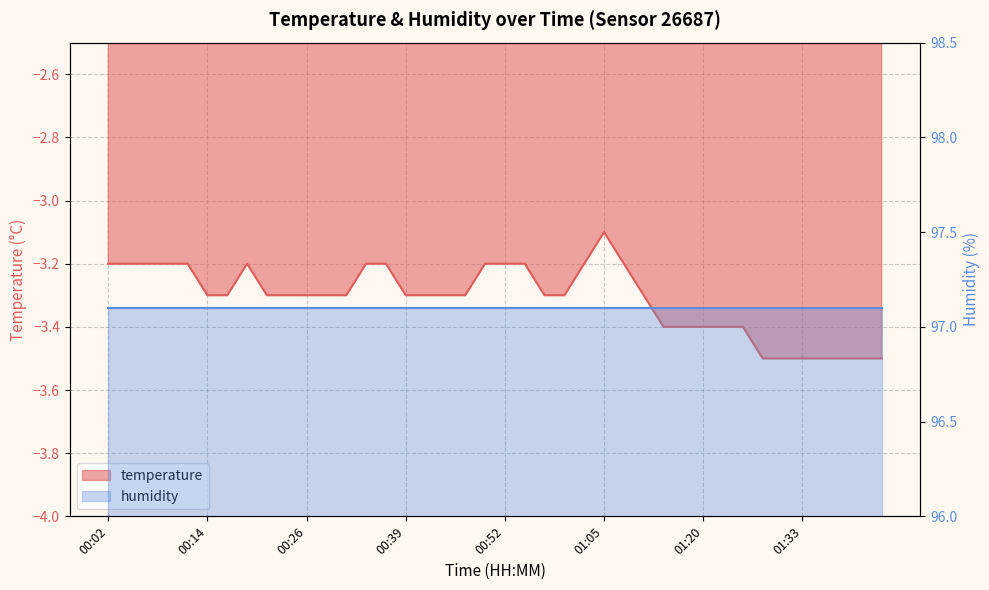

Reading left to right, what are all the values shown in this chart?

-3.2	-3.2	-3.2	-3.2	-3.2	-3.3	-3.3	-3.2	-3.3	-3.3	-3.3	-3.3	-3.3	-3.2	-3.2	-3.3	-3.3	-3.3	-3.3	-3.2	-3.2	-3.2	-3.3	-3.3	-3.2	-3.1	-3.2	-3.3	-3.4	-3.4	-3.4	-3.4	-3.4	-3.5	-3.5	-3.5	-3.5	-3.5	-3.5	-3.5